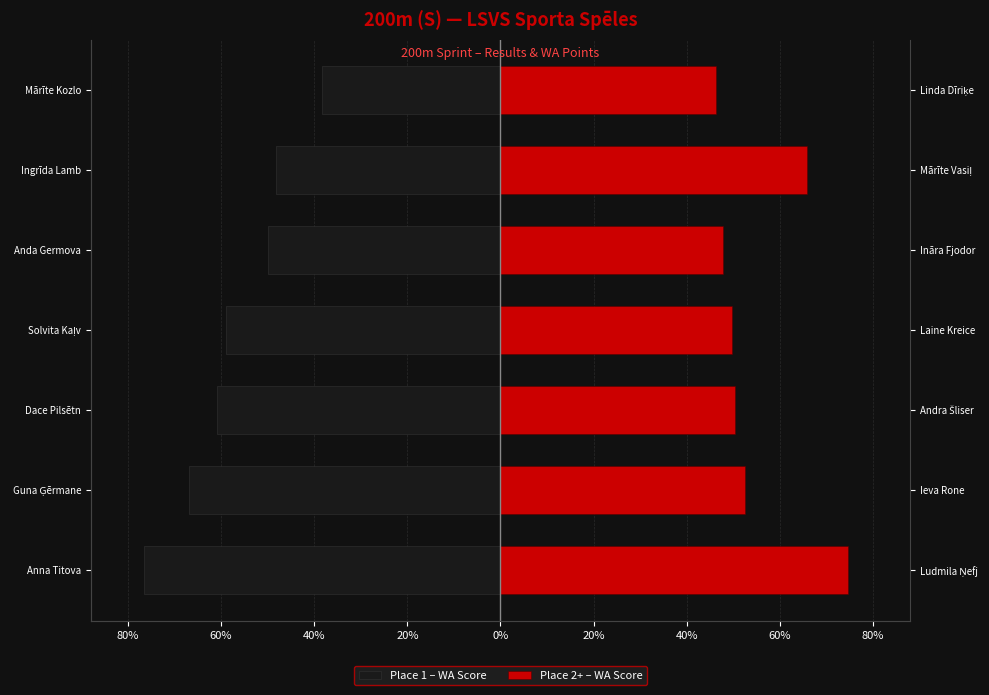

Are the bars horizontal?

Yes